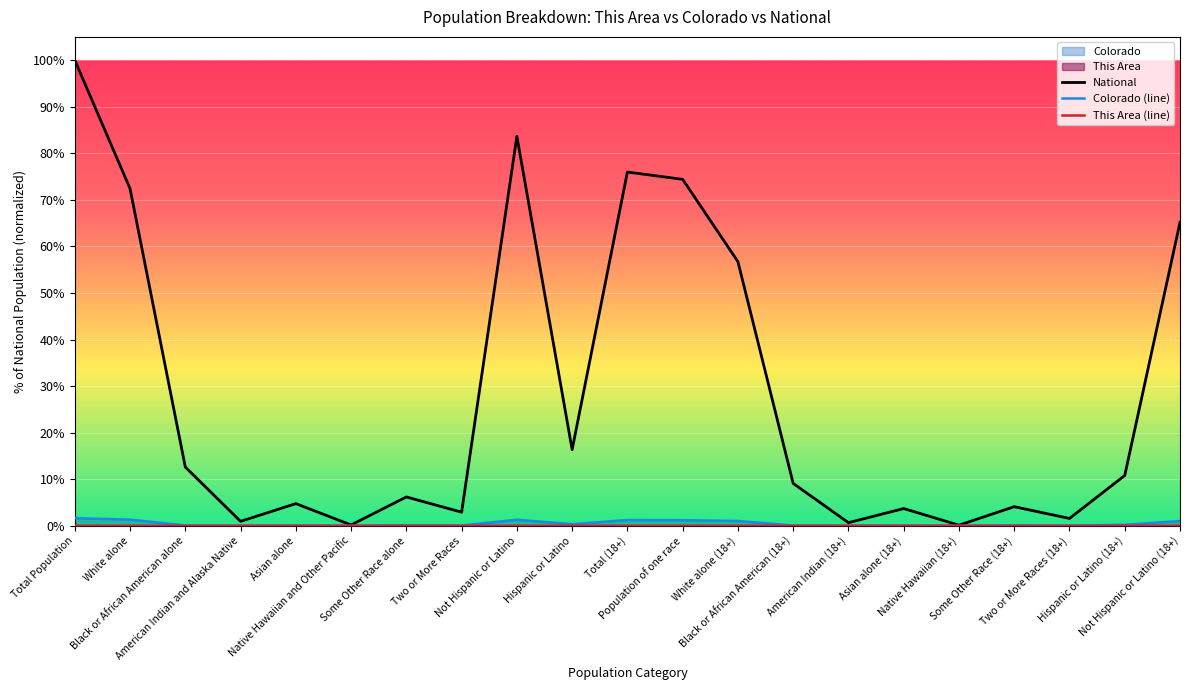

List the labels in order of This Area value, smallest first.

Native Hawaiian and Other Pacific, Native Hawaiian (18+), Asian alone, Asian alone (18+), Black or African American (18+), Black or African American alone, Two or More Races (18+), Some Other Race (18+), Some Other Race alone, American Indian (18+), Two or More Races, American Indian and Alaska Native, Hispanic or Latino (18+), Not Hispanic or Latino (18+), White alone (18+), Hispanic or Latino, Not Hispanic or Latino, White alone, Population of one race, Total (18+), Total Population